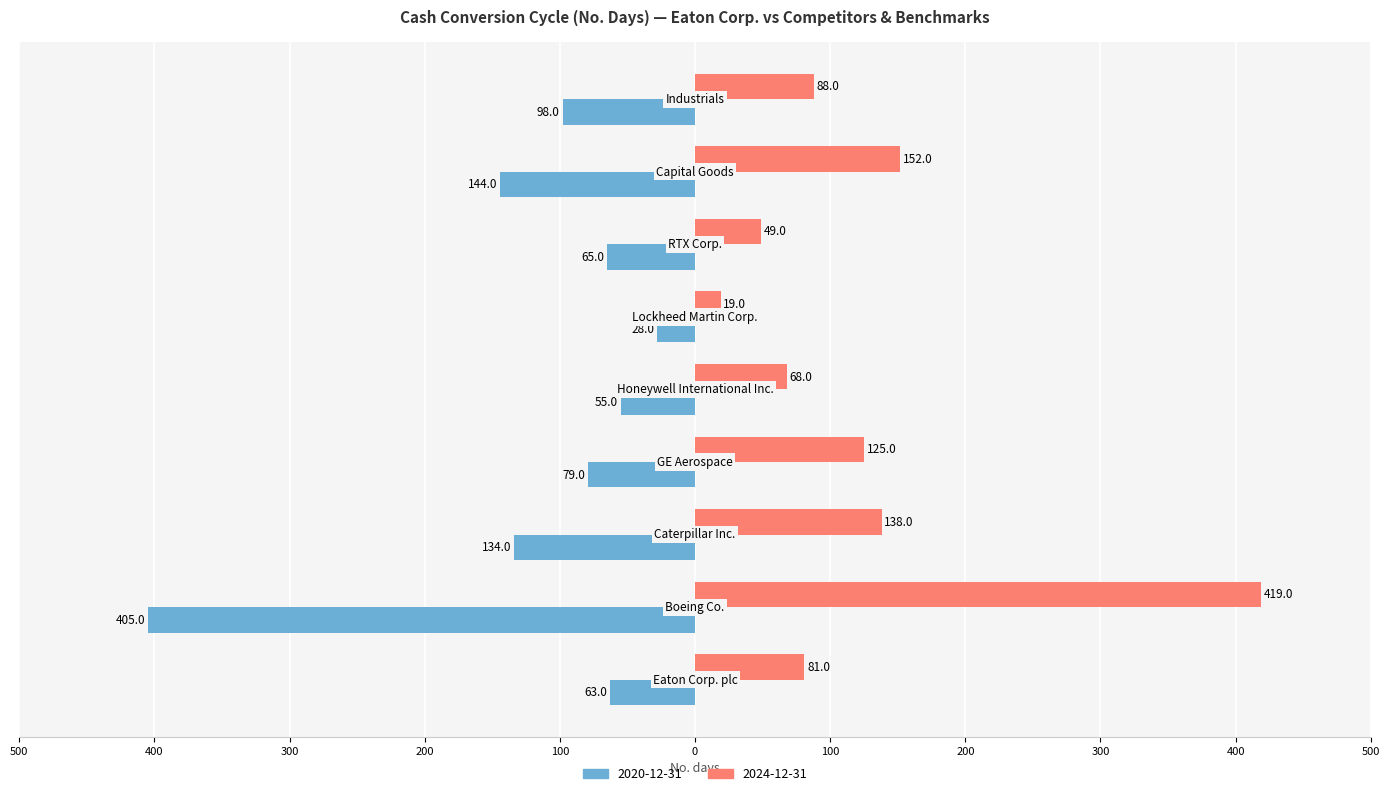

What is the minimum value for 2020-12-31?

-405